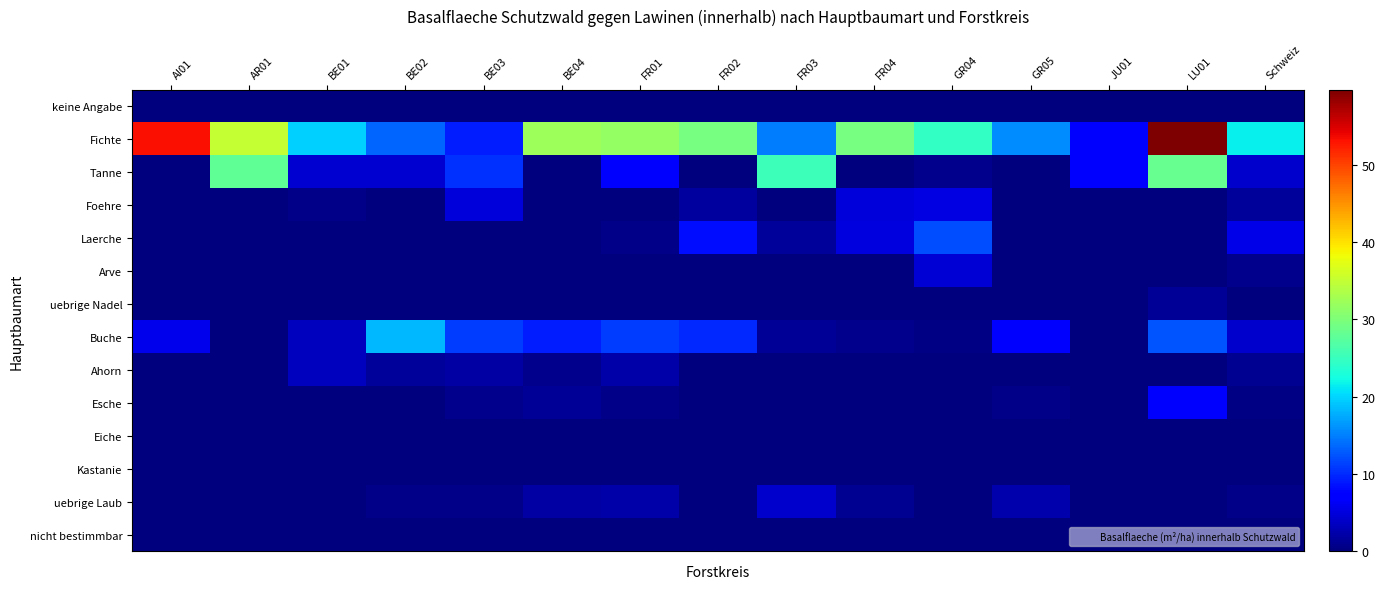

List the series in order of their peak value, lowest first.

keine Angabe, Kastanie, nicht bestimmbar, Eiche, uebrige Nadel, Ahorn, uebrige Laub, Arve, Foehre, Esche, Laerche, Buche, Tanne, Fichte